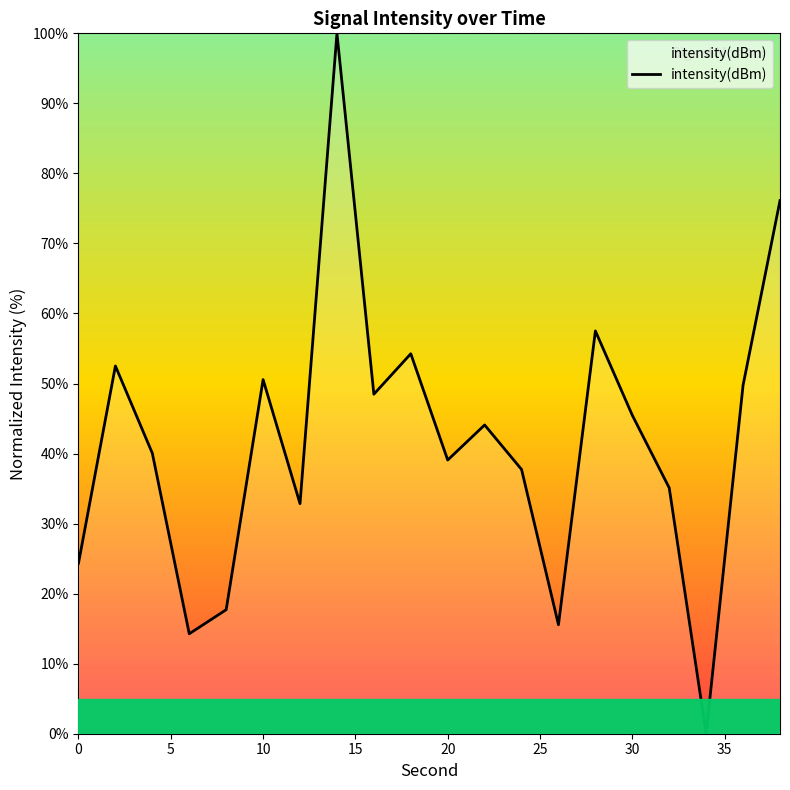

What is the difference between the maximum and minimum values?

100.0